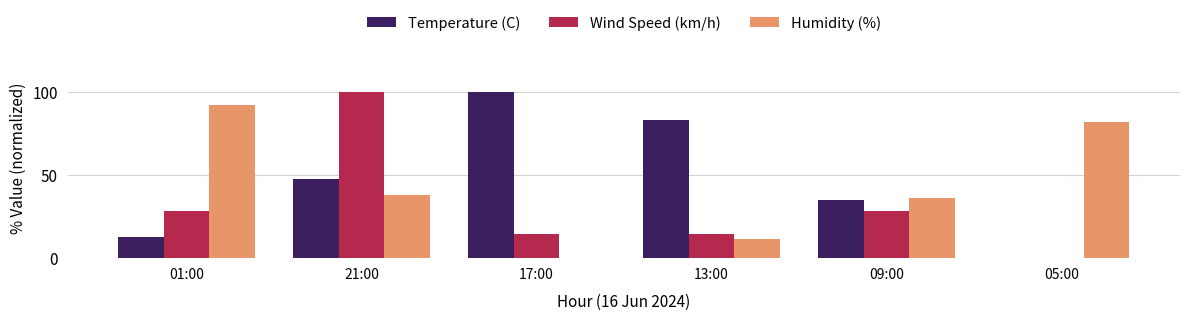

What is the sum of all Humidity (%) values?

259.0